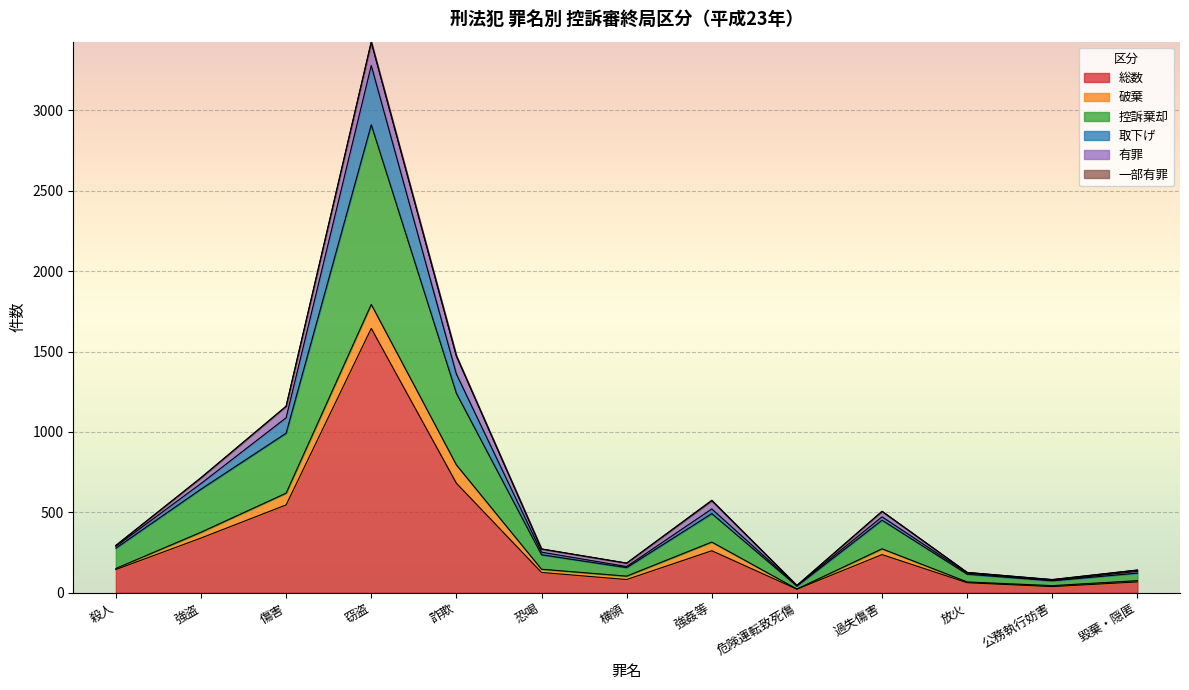

At which category is the sum across all series the highest?

窃盗